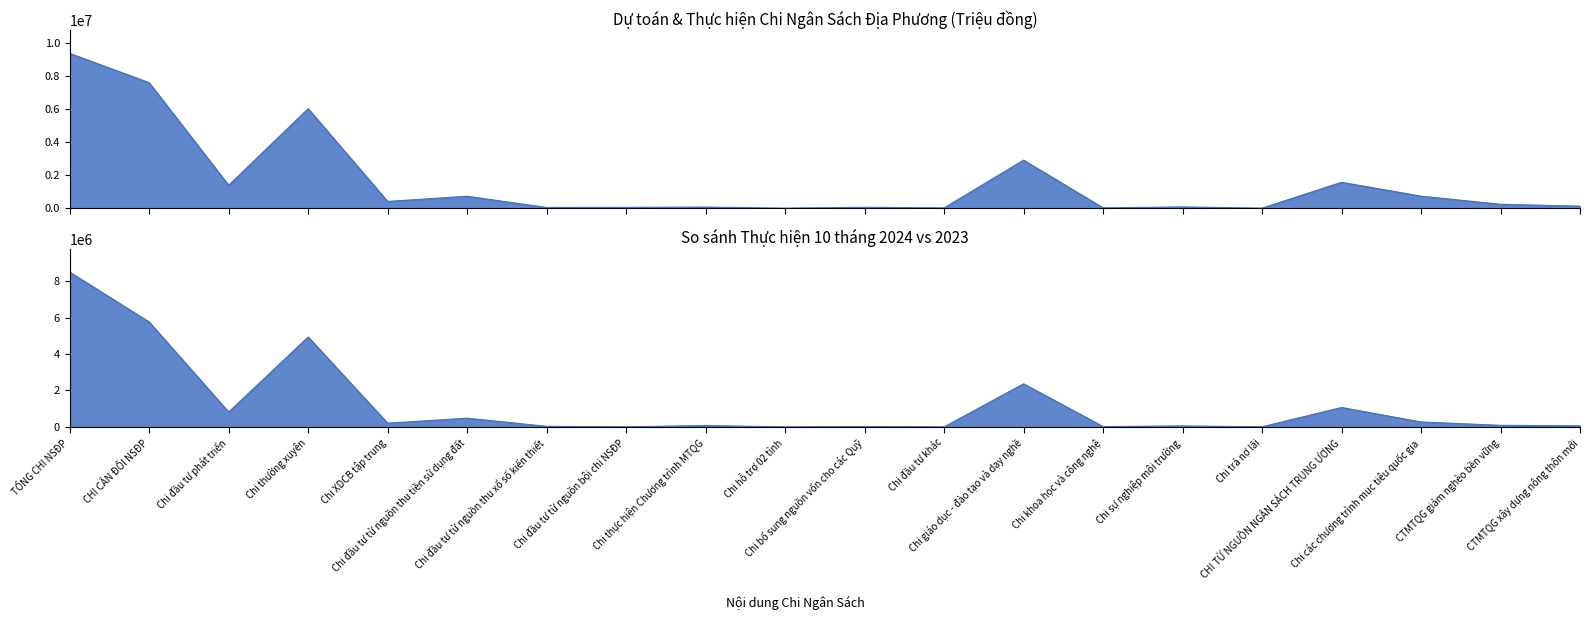

Where does the Dự toán TW 2024 series first go above 238947?

TỔNG CHI NSĐP